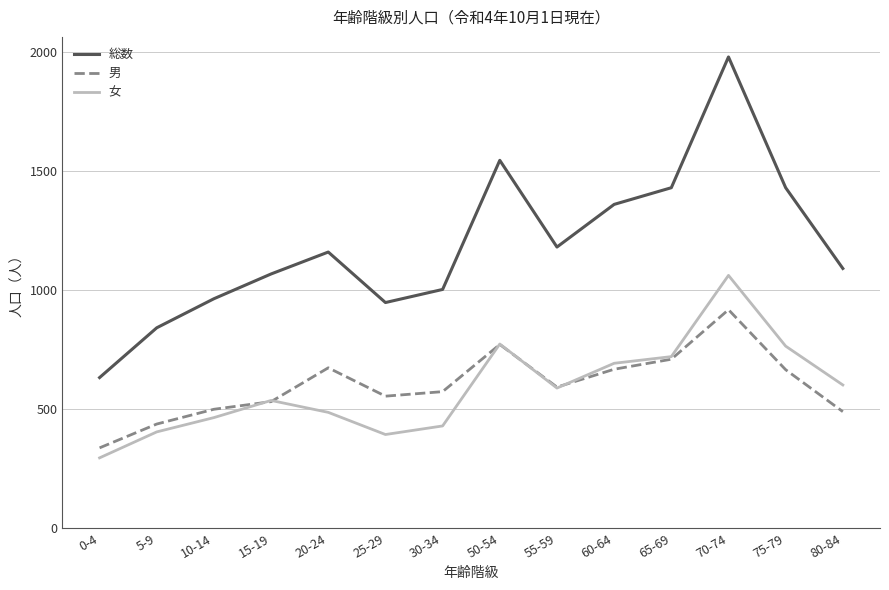

What are all the series names shown in the legend?

総数, 男, 女